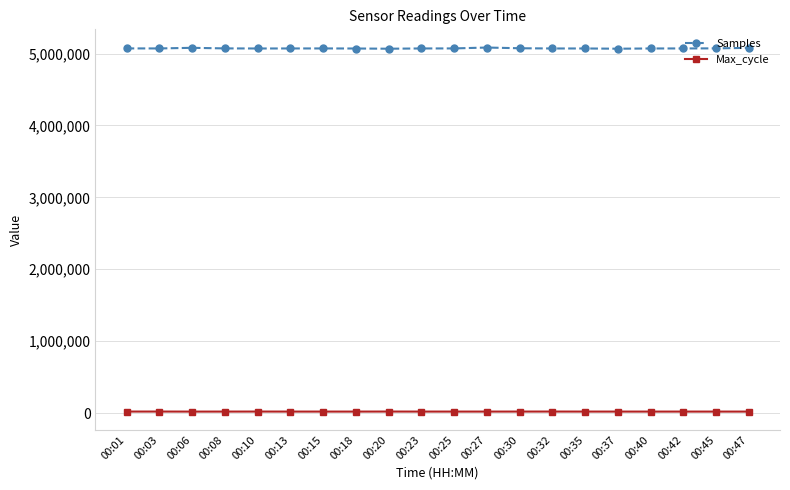

What is the value of the Samples point at the 4th from the left?

5071467